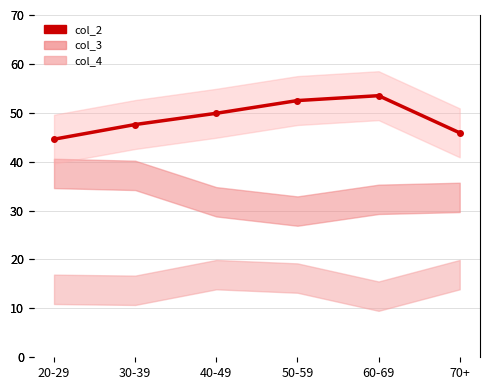

What is the smallest value displayed?

44.6